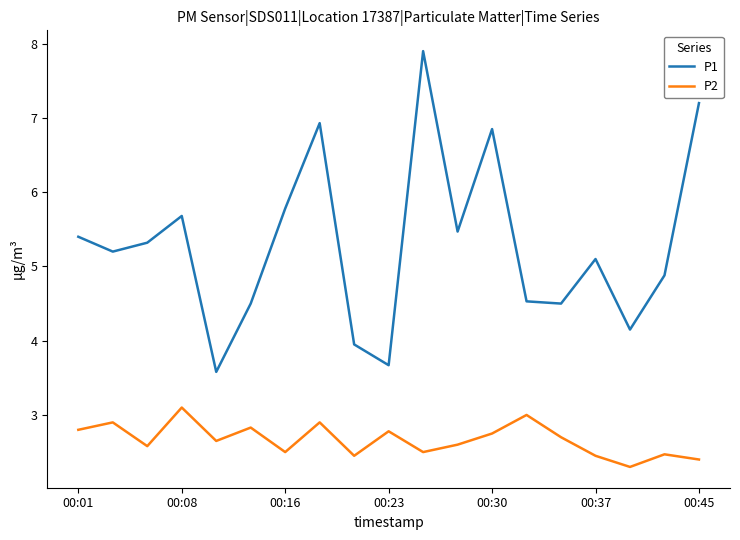

True or false: P2 and P1 cross at least once.

False